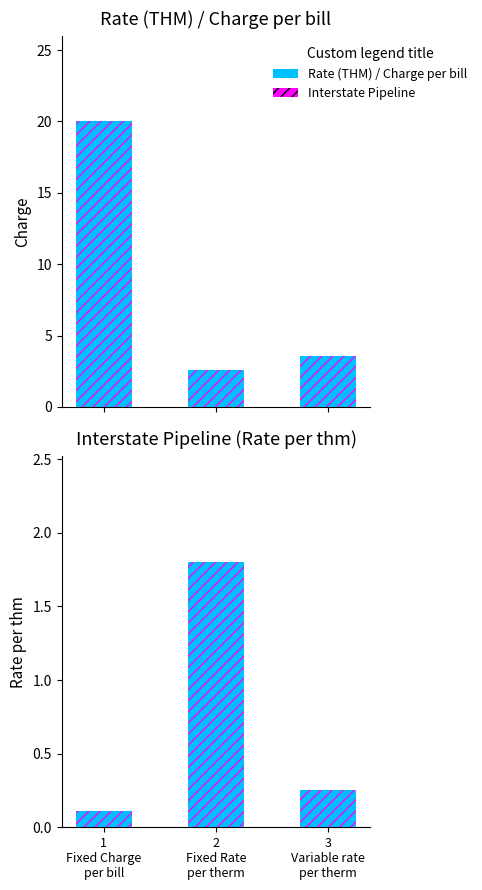

What is the label of the 3rd bar from the right?

1
Fixed Charge
per bill